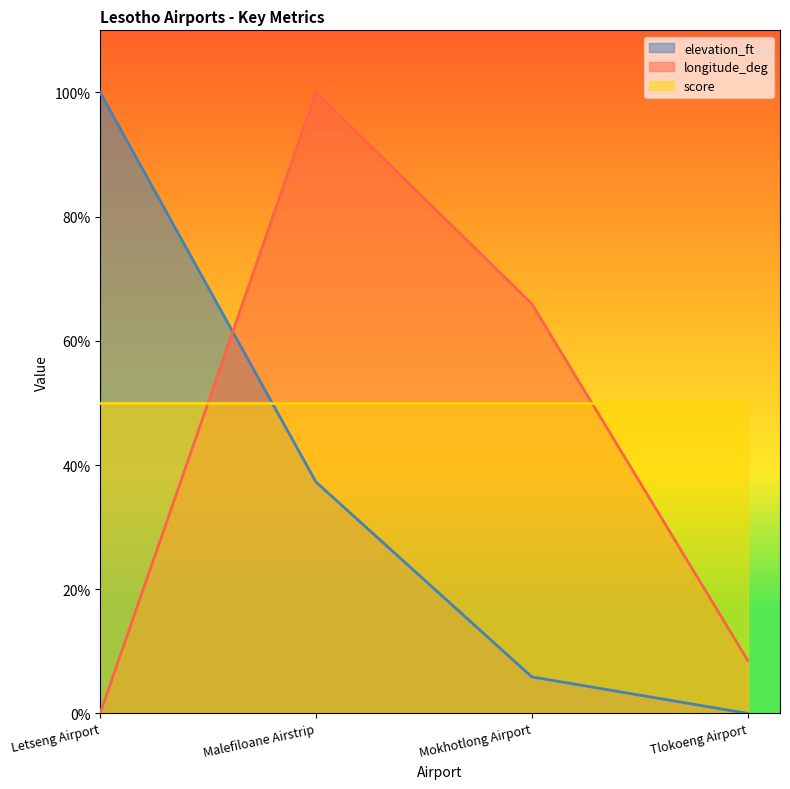

What are all the series names shown in the legend?

elevation_ft, longitude_deg, score